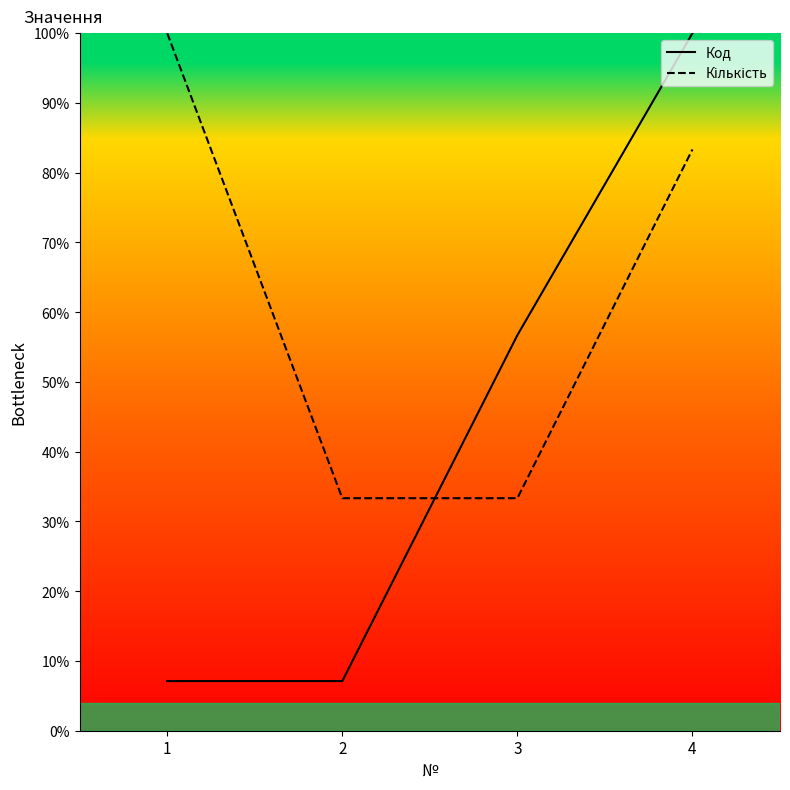

What value does the Код series have at 2?

7.1